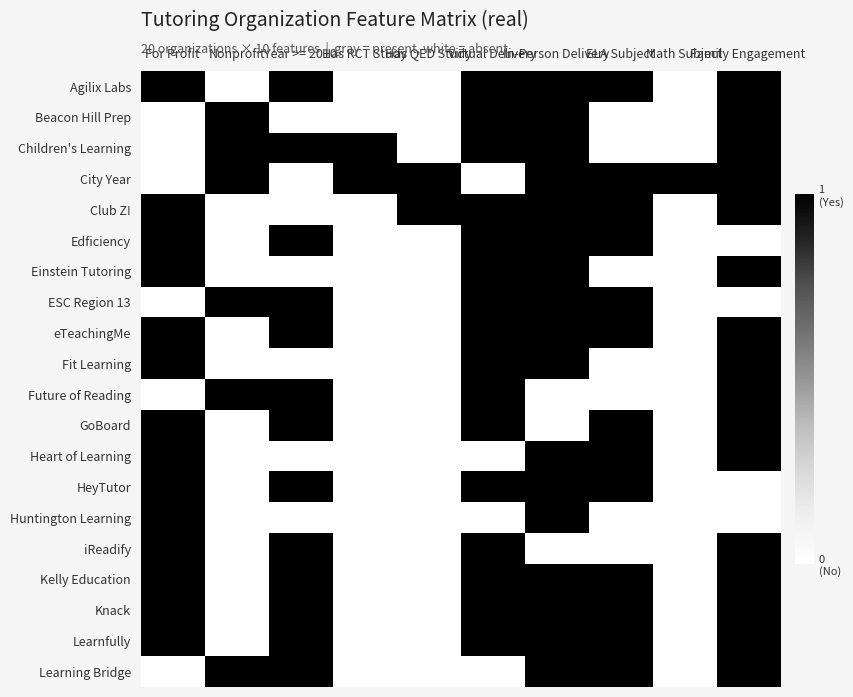

At how many categories does at least one series exceed 0?

10